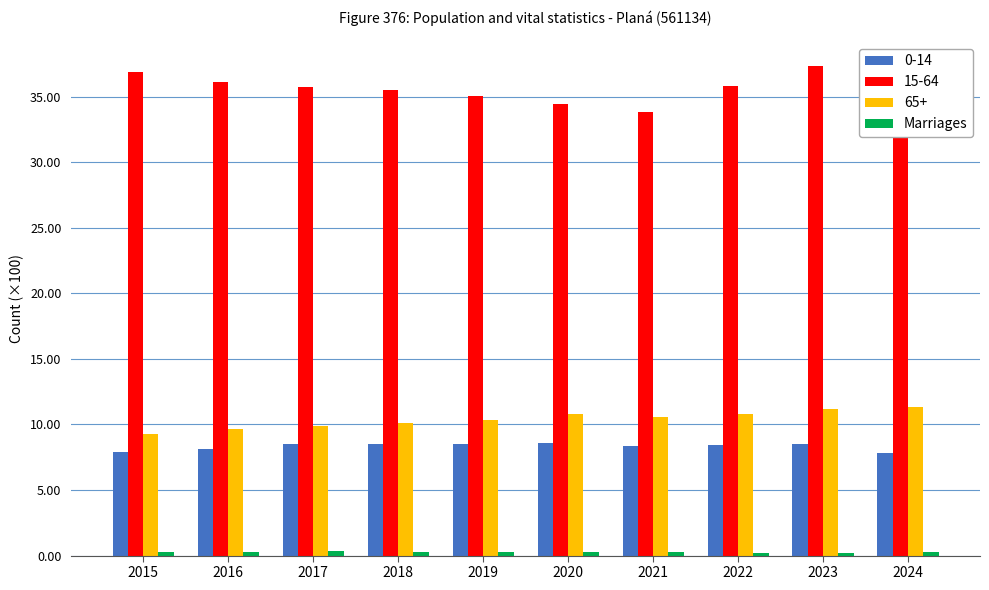

At how many categories does at least one series exceed 16?

10